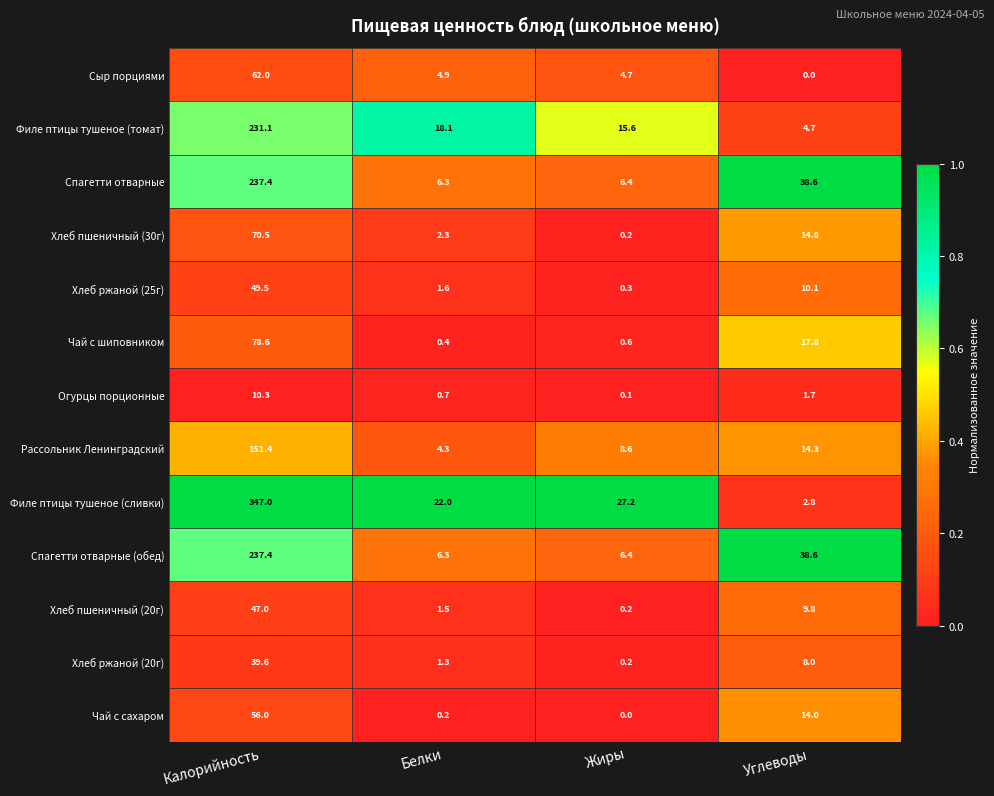

Is it true that Хлеб пшеничный (20г) equals 13.8 at Углеводы?

False